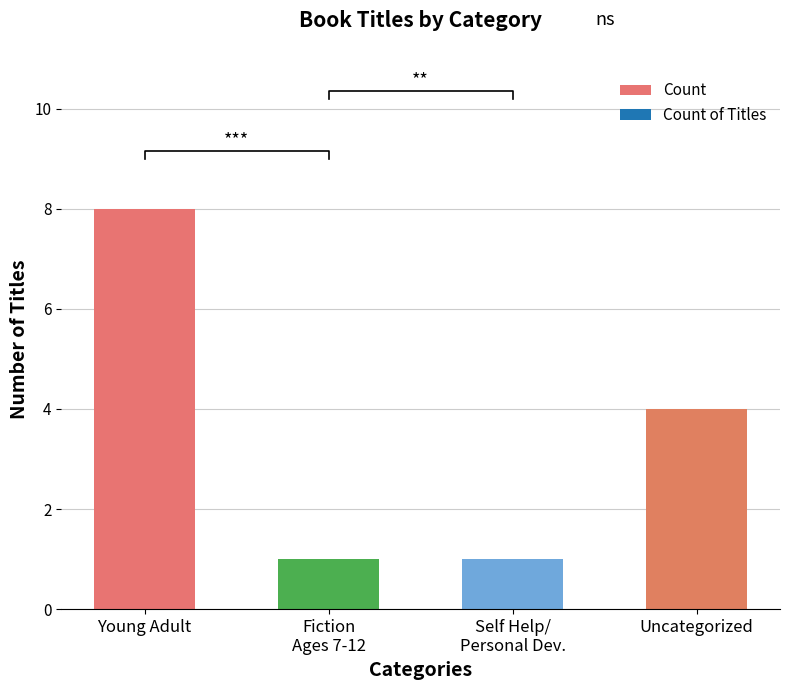

Count the number of values greater than 4.

1